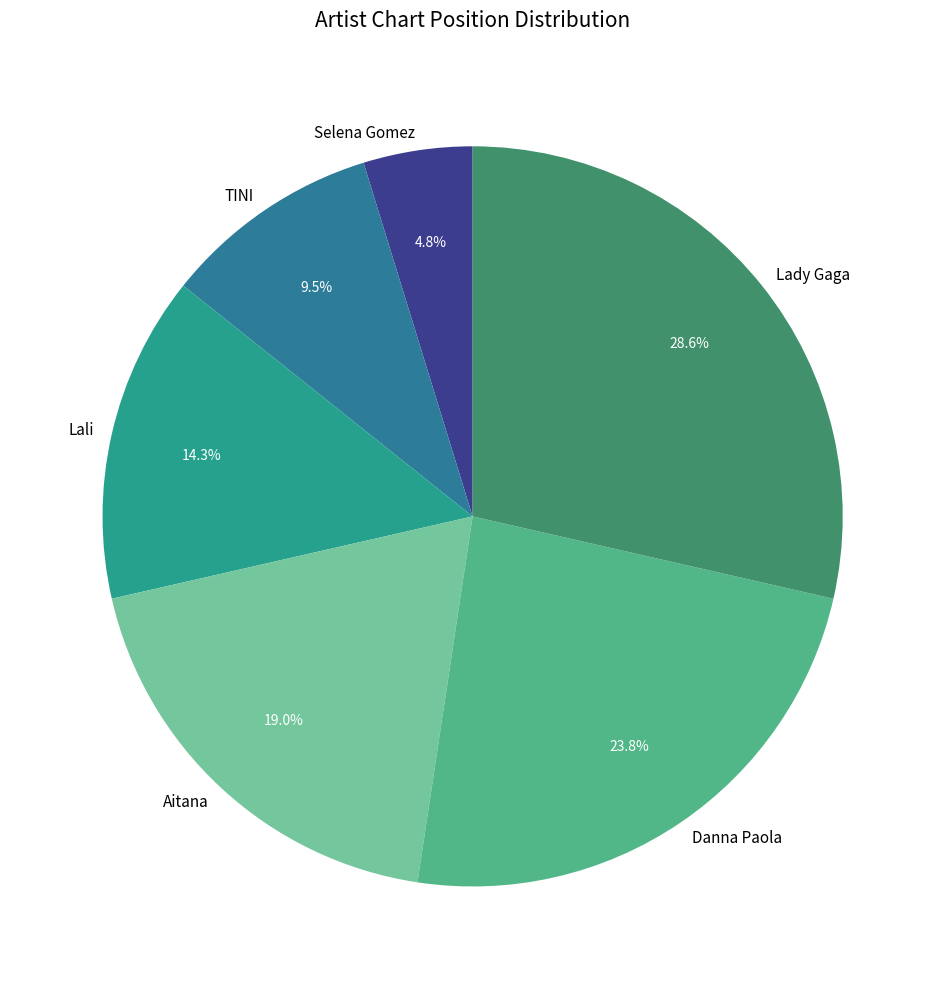

To the nearest percent, what is the difference between the largest and smallest slice percentages?

24%